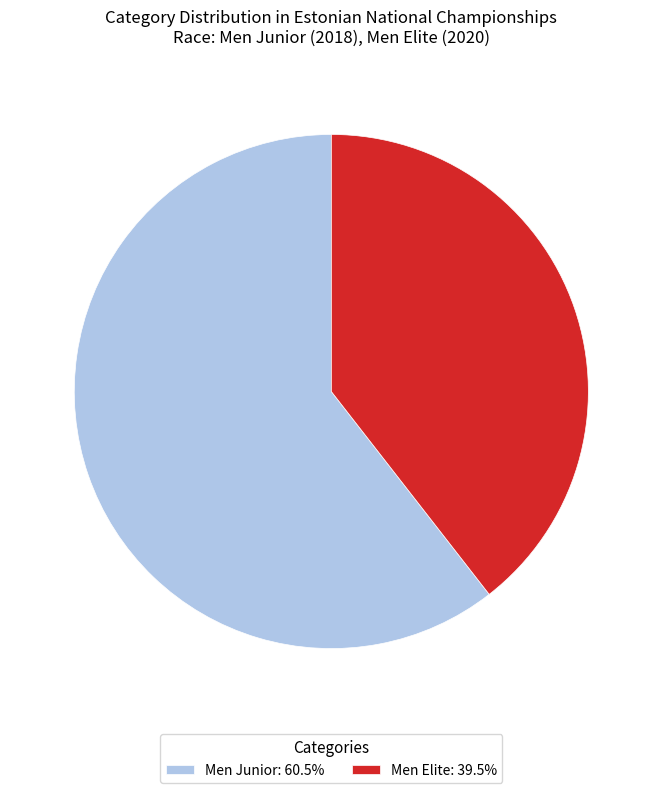

Rank the categories by value from highest to lowest.

Men Junior, Men Elite